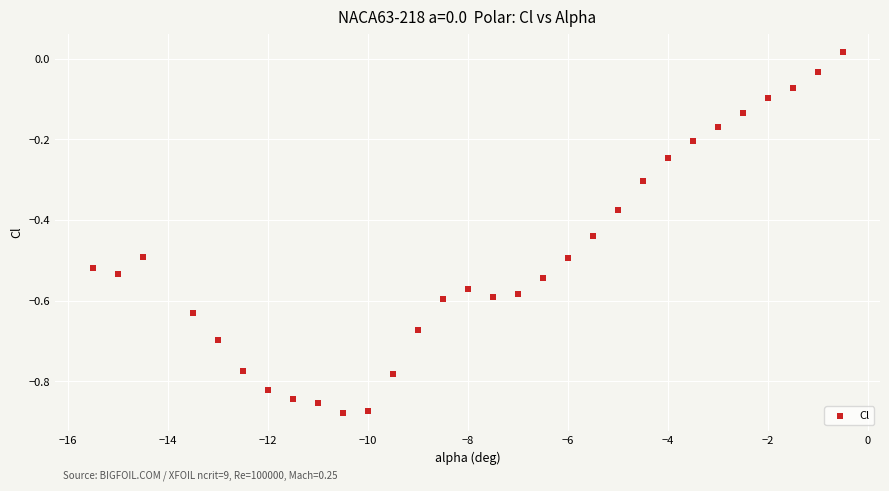

What is the range of Y values (max minus min)?

0.9